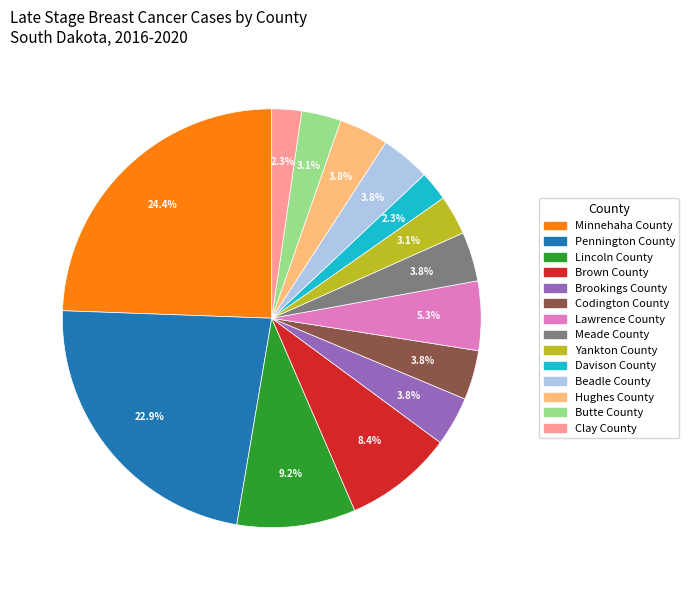

Does any single category account for the majority?

No